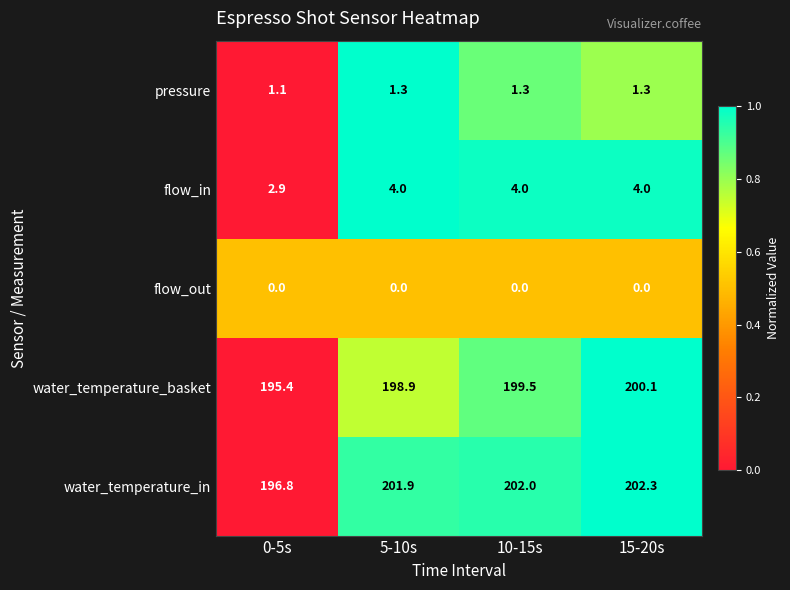

True or false: water_temperature_in has a value of 202.3 at 15-20s.

True